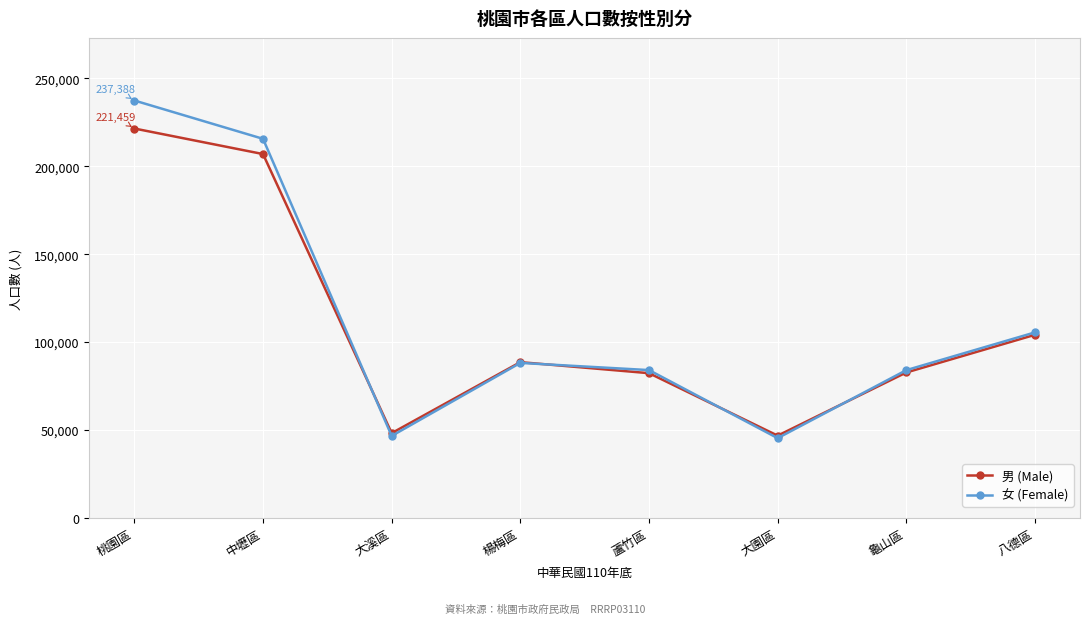

List the series in order of their peak value, lowest first.

男 (Male), 女 (Female)